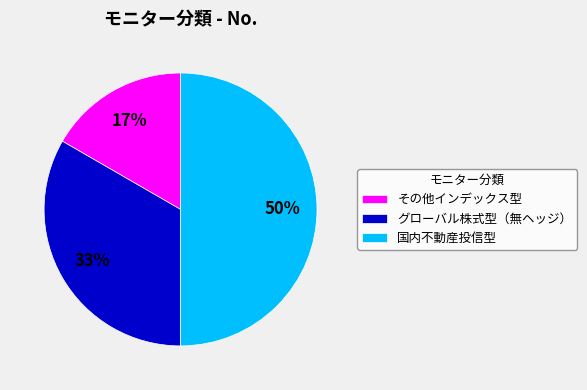

Rank the categories by value from highest to lowest.

国内不動産投信型, グローバル株式型（無ヘッジ）, その他インデックス型